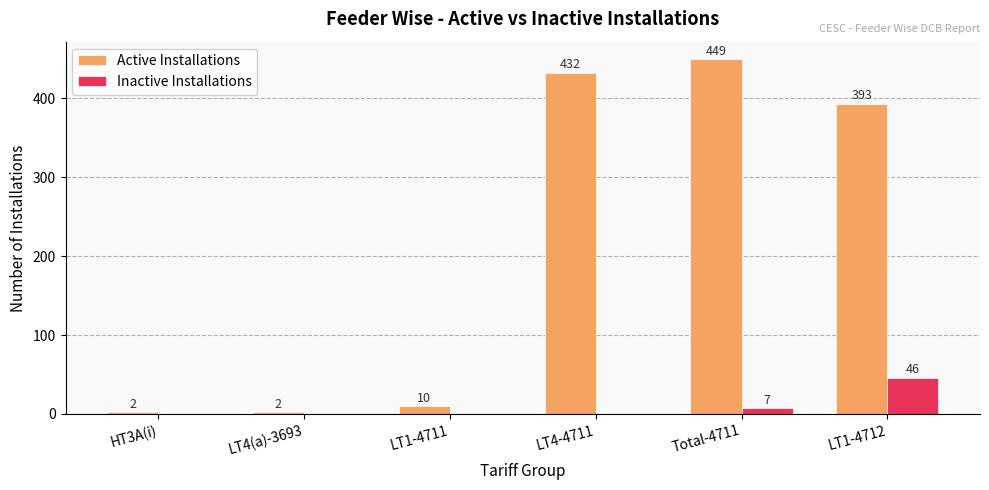

What is the sum of all Active Installations values?

1288